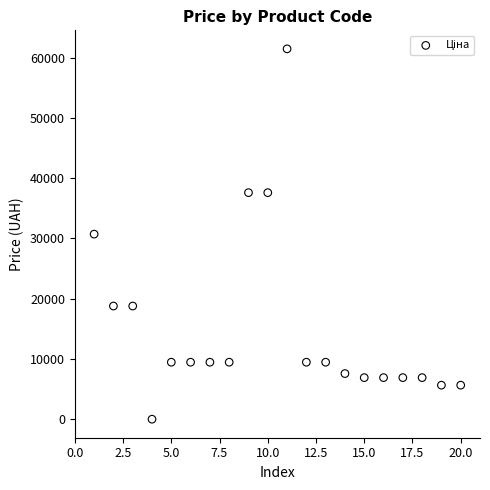

What is the range of X values (max minus min)?

19.0